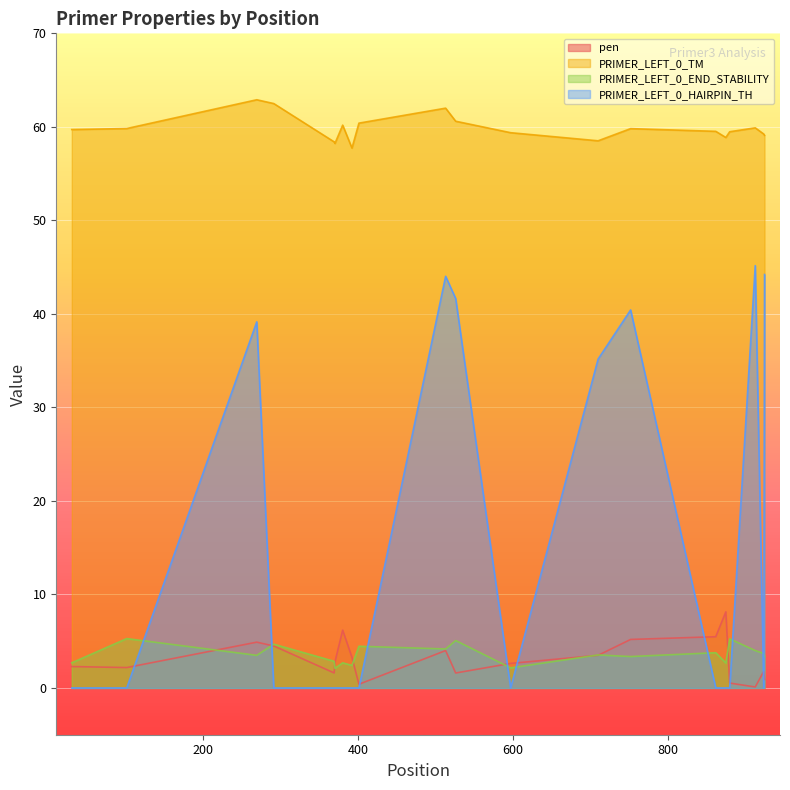

How many intersections are there between PRIMER_LEFT_0_HAIRPIN_TH and PRIMER_LEFT_0_END_STABILITY?

9